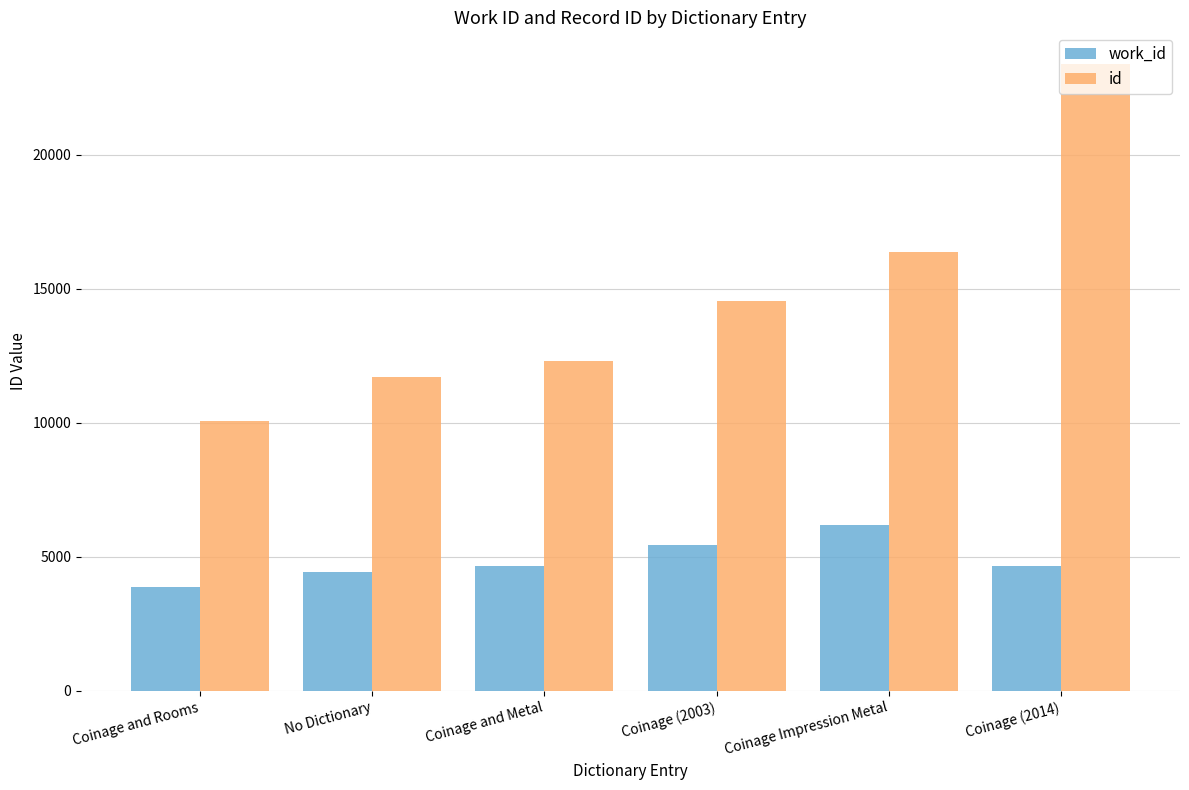

At which label does work_id reach its minimum?

Coinage and Rooms